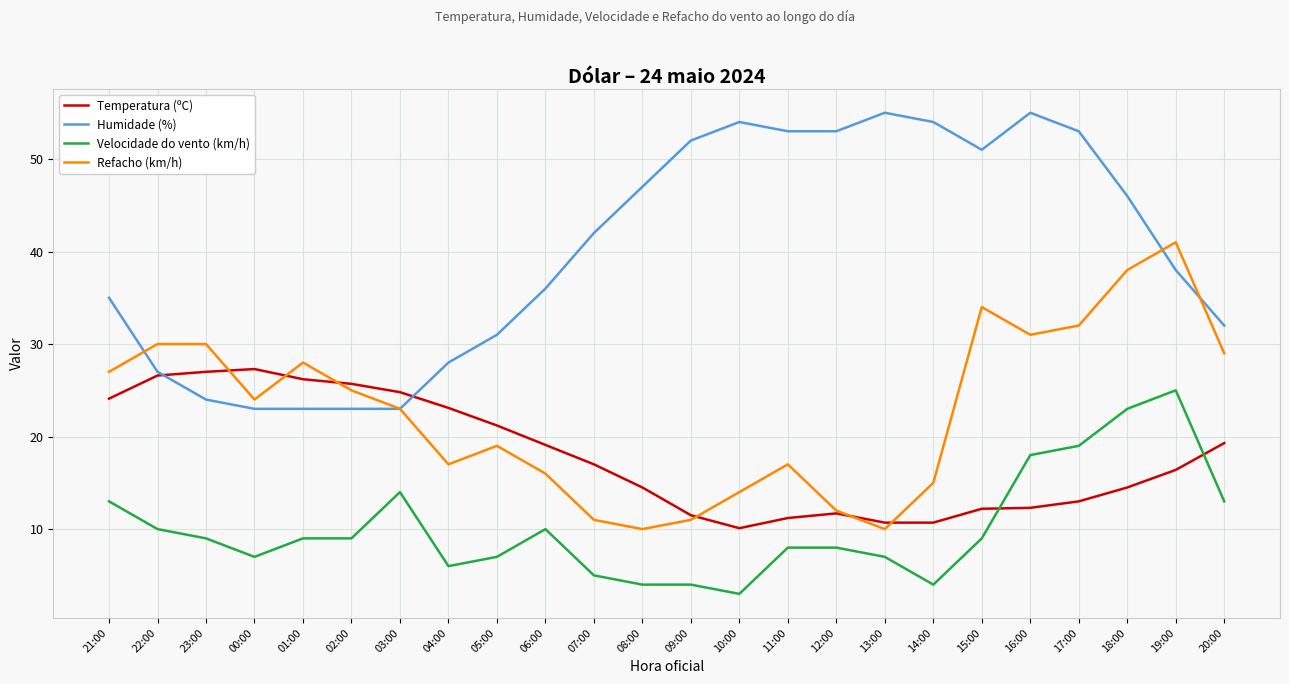

At which label does Velocidade do vento (km/h) first exceed 9?

21:00